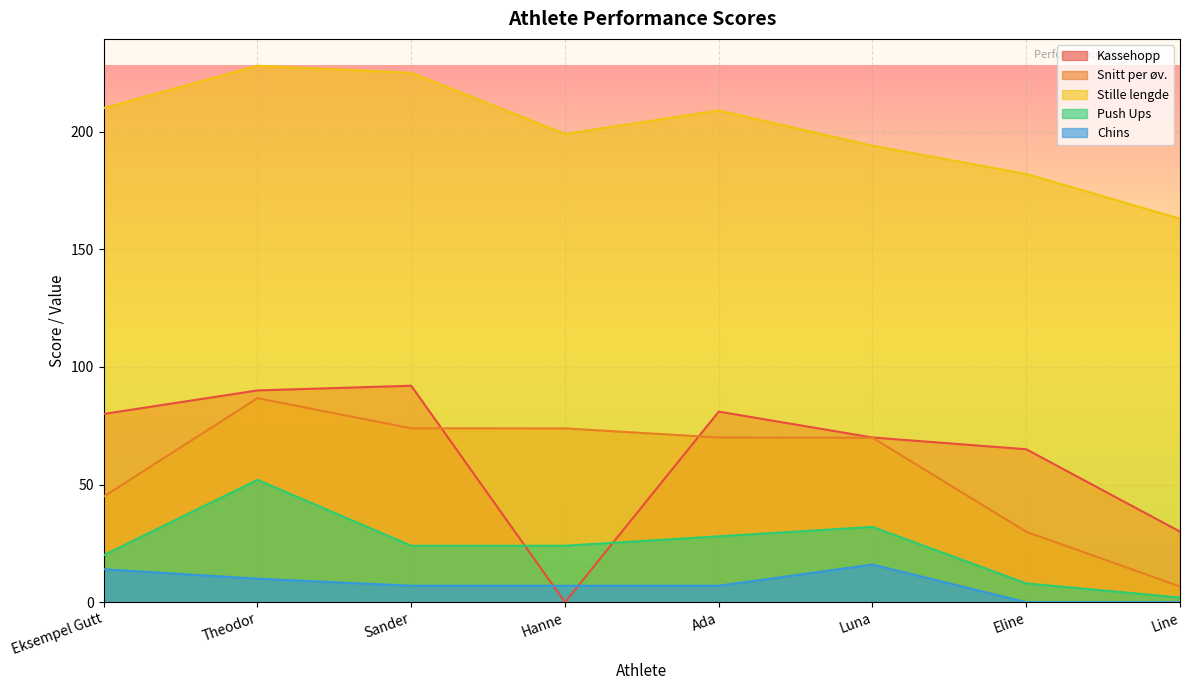

Which has a higher value, Sander or Theodor?

Sander